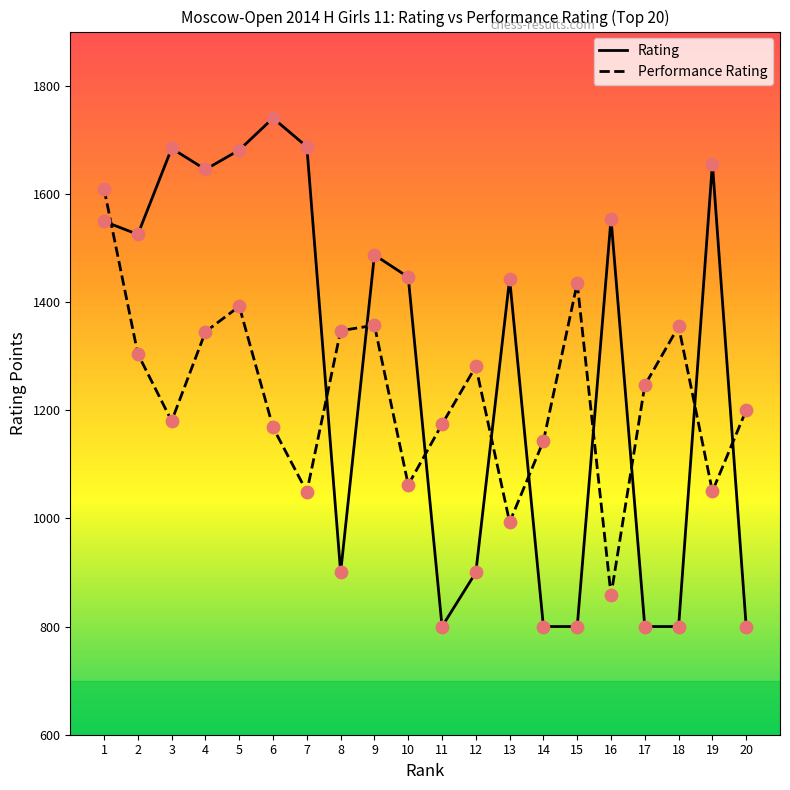

What is the total value across all series at 16?

2412